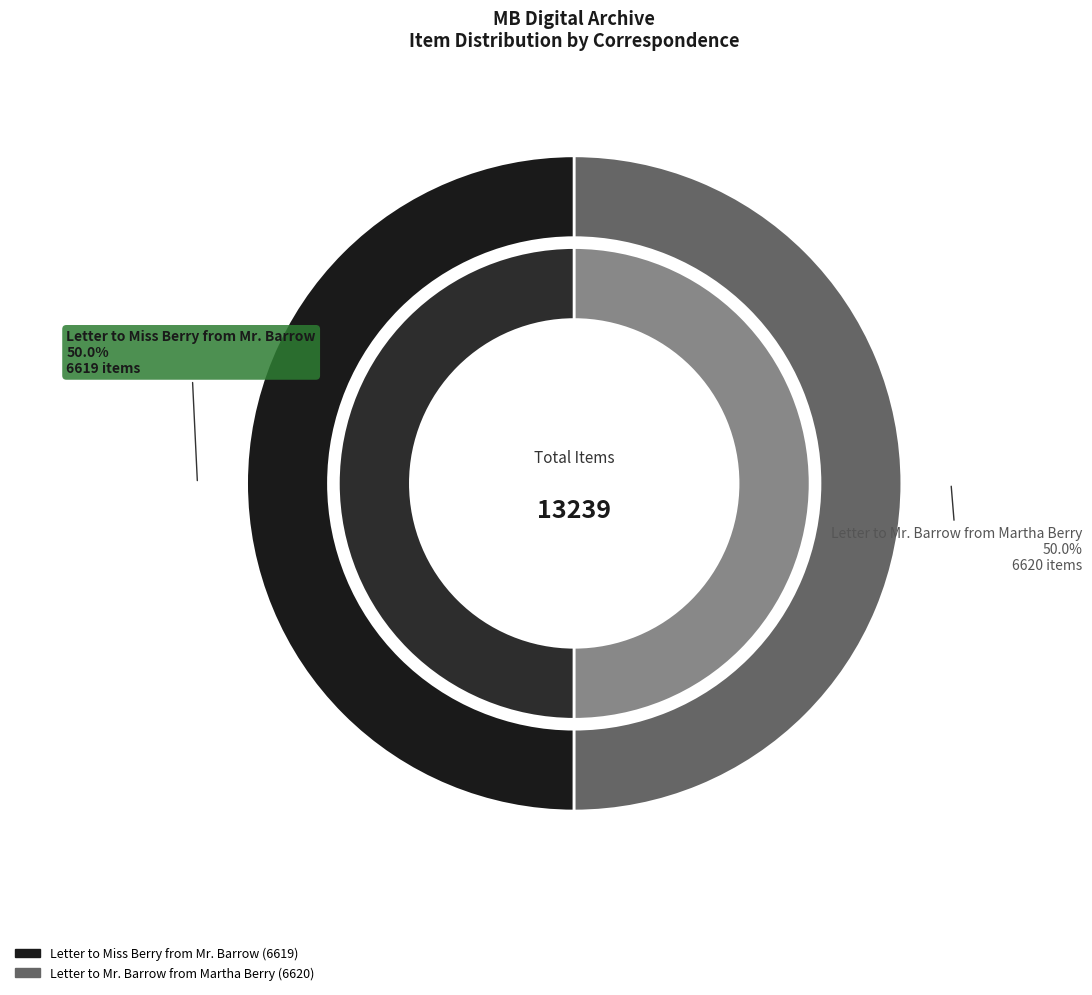

How many slices are in this pie chart?

2